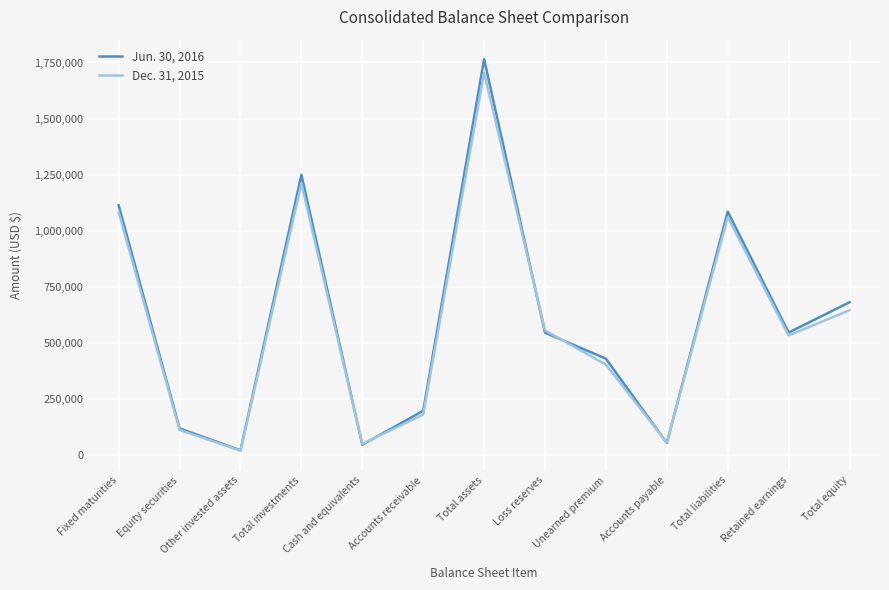

What is the spread (max minus min) of values at Unearned premium?

26174